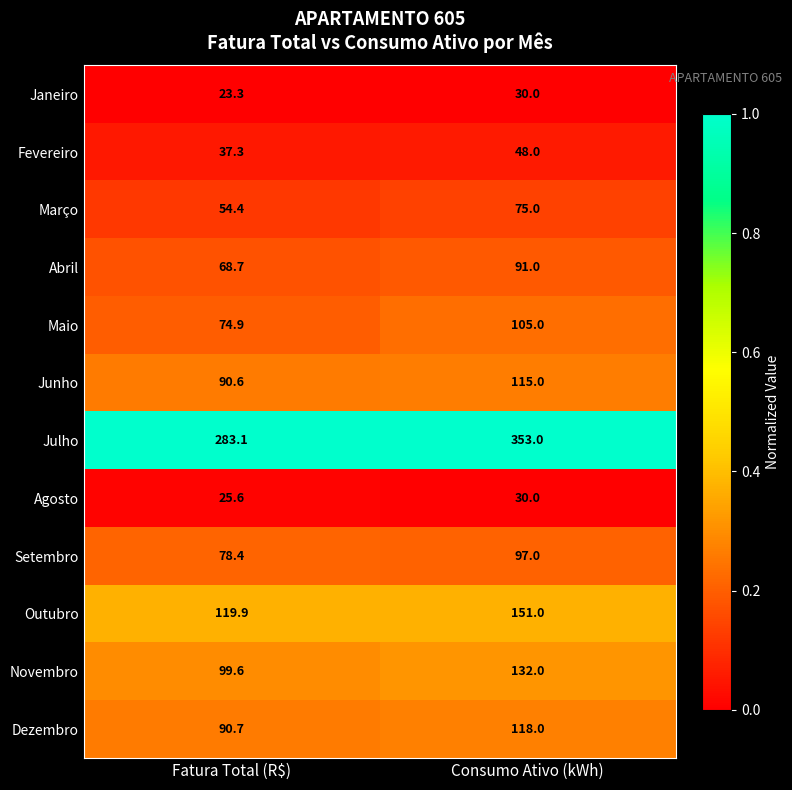

Reading right to left, transcribe all the data shown in this chart.

Janeiro: 30.0	23.3
Fevereiro: 48.0	37.3
Março: 75.0	54.4
Abril: 91.0	68.7
Maio: 105.0	74.9
Junho: 115.0	90.6
Julho: 353.0	283.1
Agosto: 30.0	25.6
Setembro: 97.0	78.4
Outubro: 151.0	119.9
Novembro: 132.0	99.6
Dezembro: 118.0	90.7